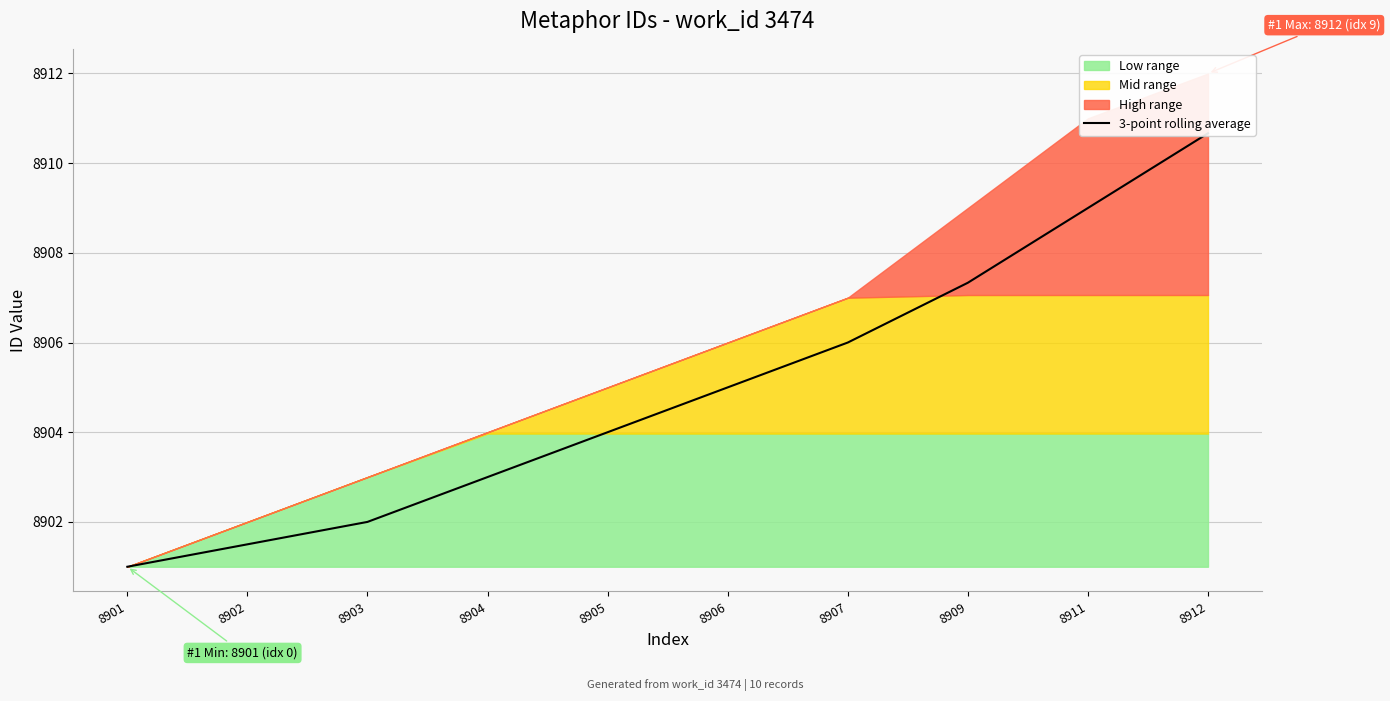

What is the difference between the maximum and second lowest values?

9.2